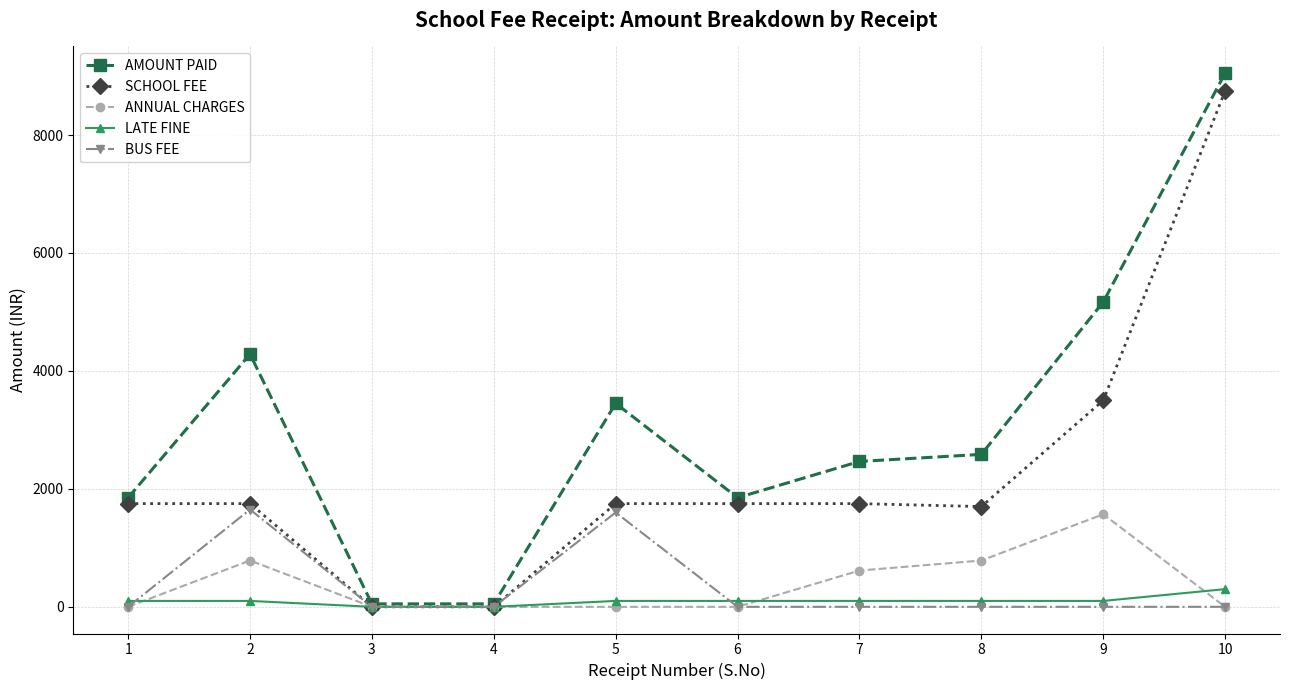

Reading left to right, extract all data points from this chart.

AMOUNT PAID: 1850	4285	50	50	3450	1850	2465	2585	5170	9050
SCHOOL FEE: 1750	1750	0	0	1750	1750	1750	1700	3500	8750
ANNUAL CHARGES: 0	785	0	0	0	0	615	785	1570	0
LATE FINE: 100	100	0	0	100	100	100	100	100	300
BUS FEE: 0	1650	0	0	1600	0	0	0	0	0